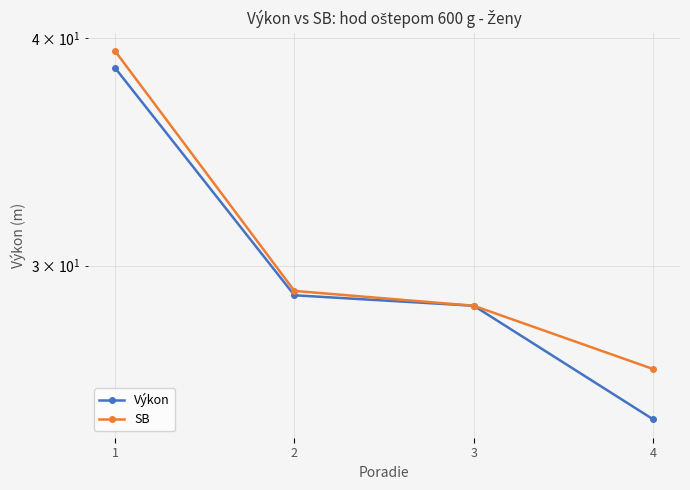

What is the average value of the Výkon series?

30.2